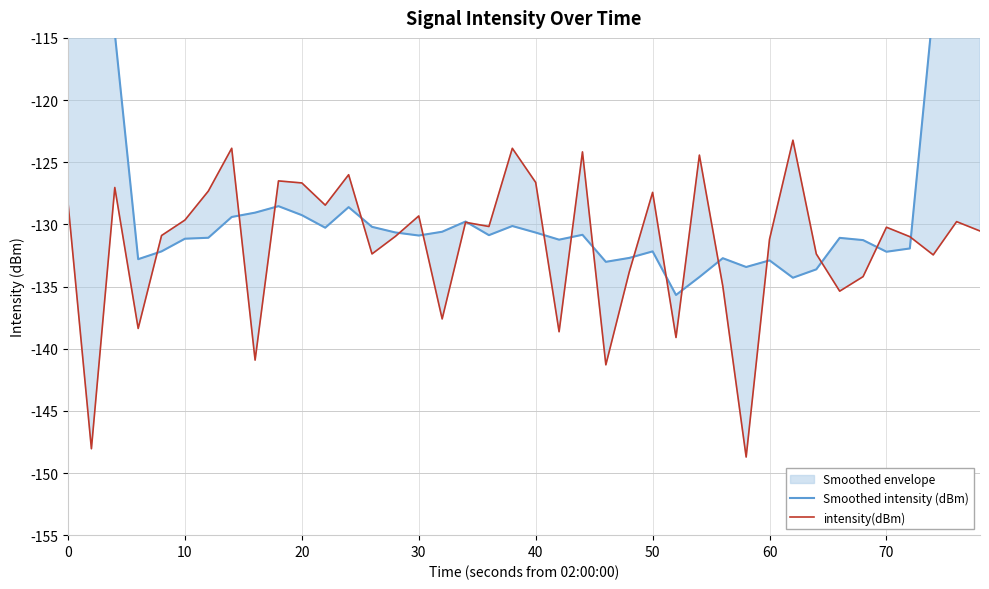

The intensity(dBm) series shows -68.1 at 28. True or false?

False